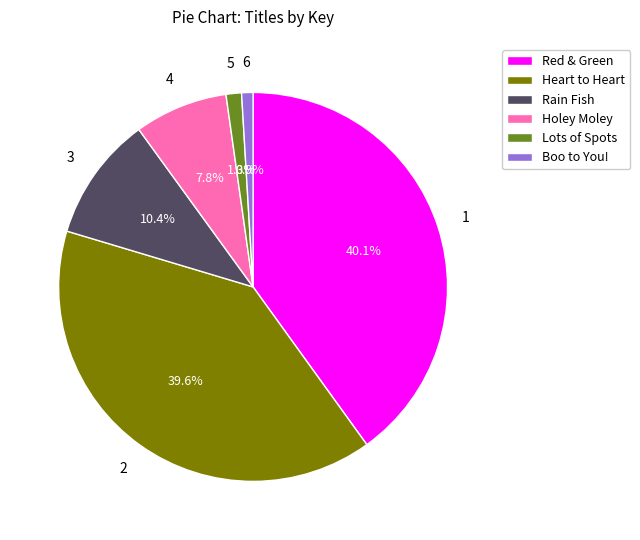

What percentage is NOT represented by Heart to Heart?

60.4%